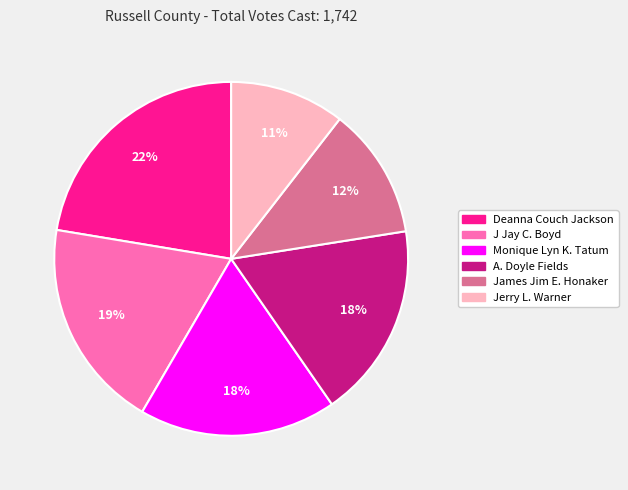

To the nearest percent, what is the difference between the Deanna Couch Jackson and J Jay C. Boyd slice percentages?

3%